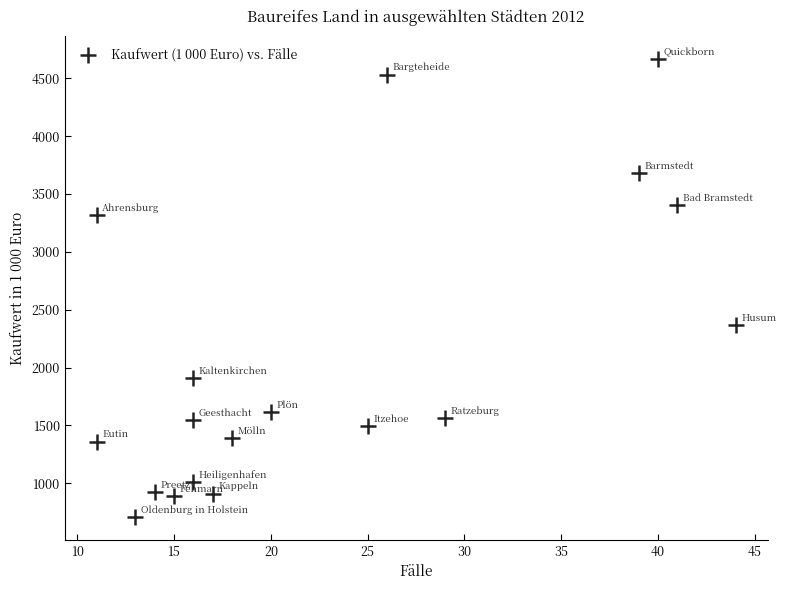

What is the range of X values (max minus min)?

33